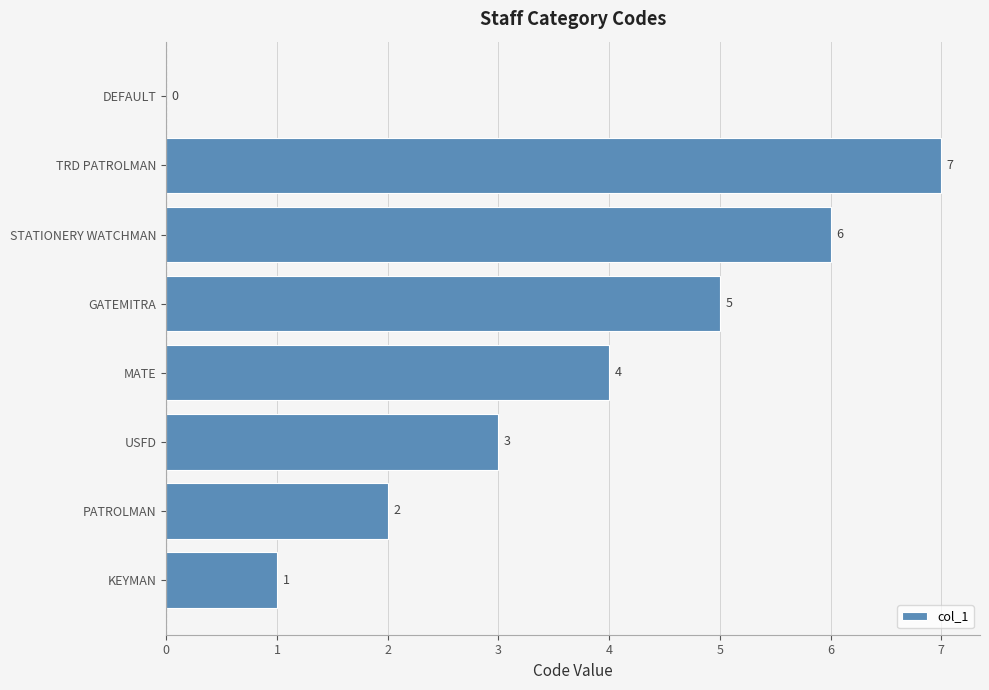

What is the sum of all values?

28